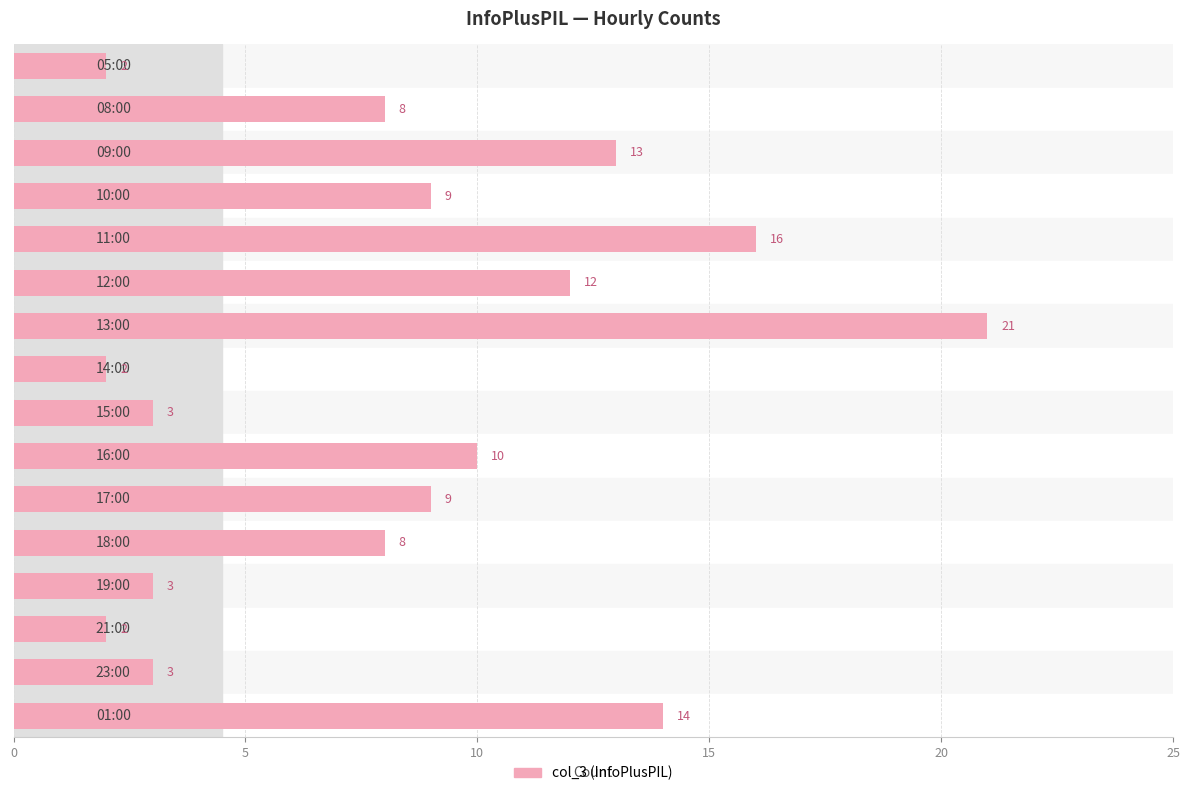

Count the number of categories in the chart.

16